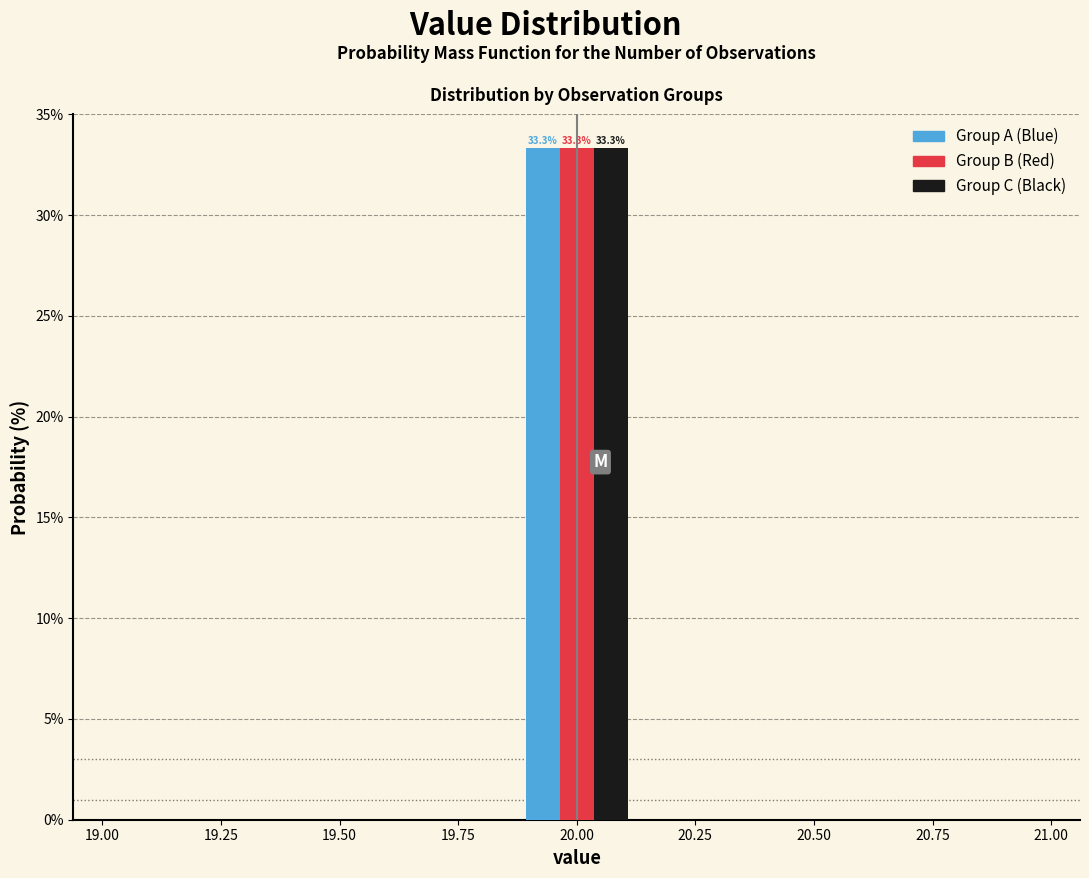

In the Group B (Red) series, which range on the x-axis has the tallest bar?

19.85 to 20.15